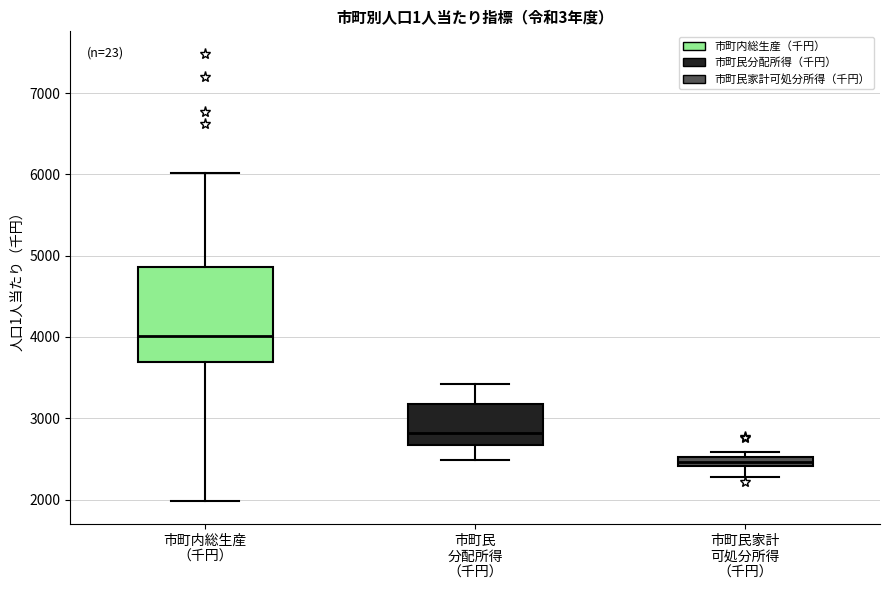

Which box's median line is the lowest?

市町民家計 可処分所得 （千円）